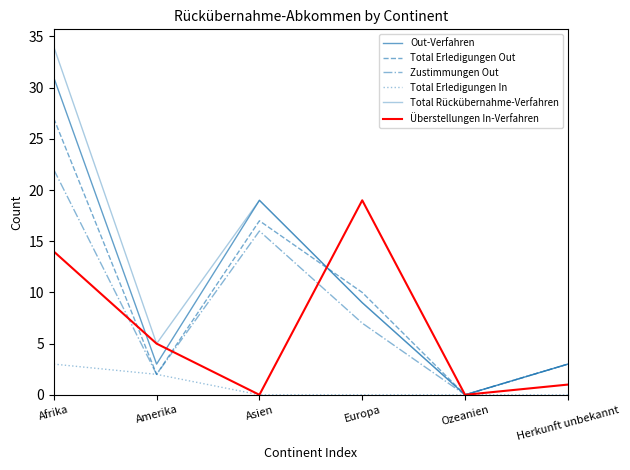

What position from the right is Asien?

4